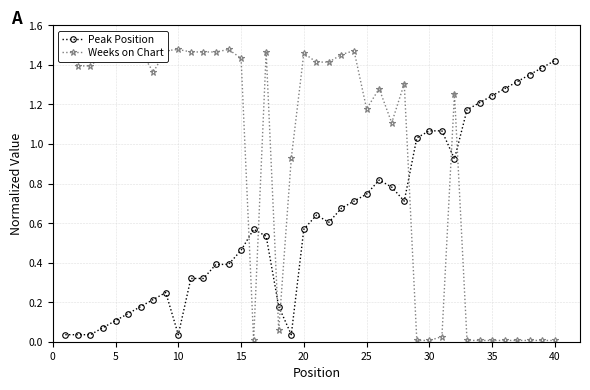

Which category has the highest value in the Peak Position series?

40